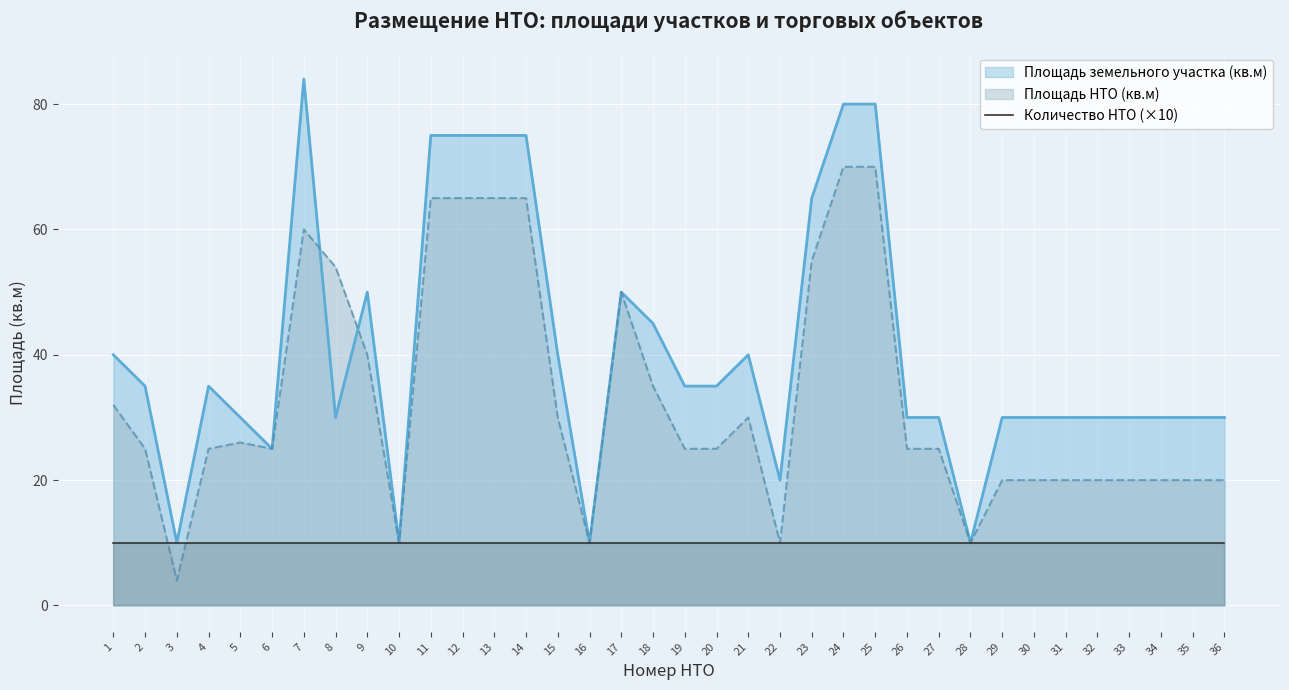

What is the difference between the maximum and minimum values in the Площадь НТО (кв.м) series?

66